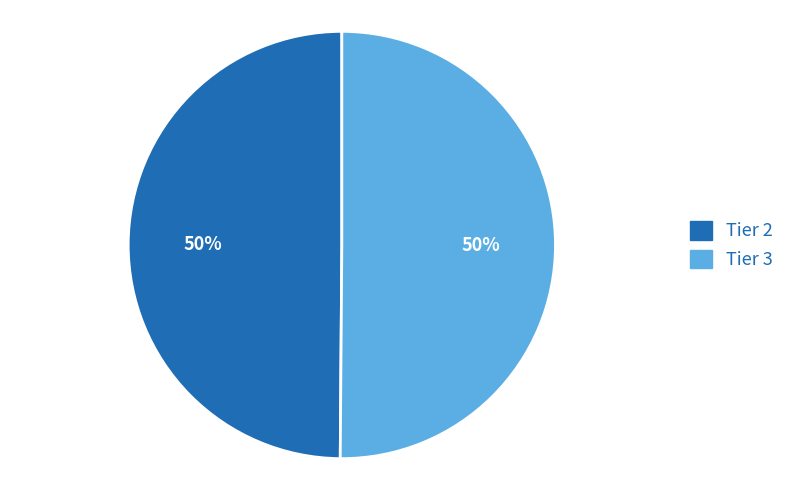

How many slices are in this pie chart?

2